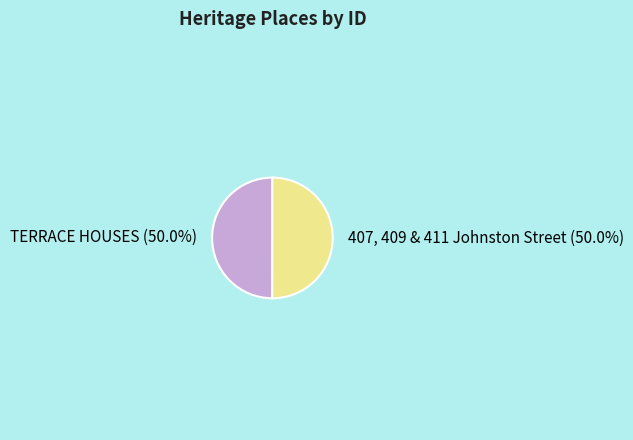

To the nearest percent, what portion does 407, 409 & 411 Johnston Street represent?

50%